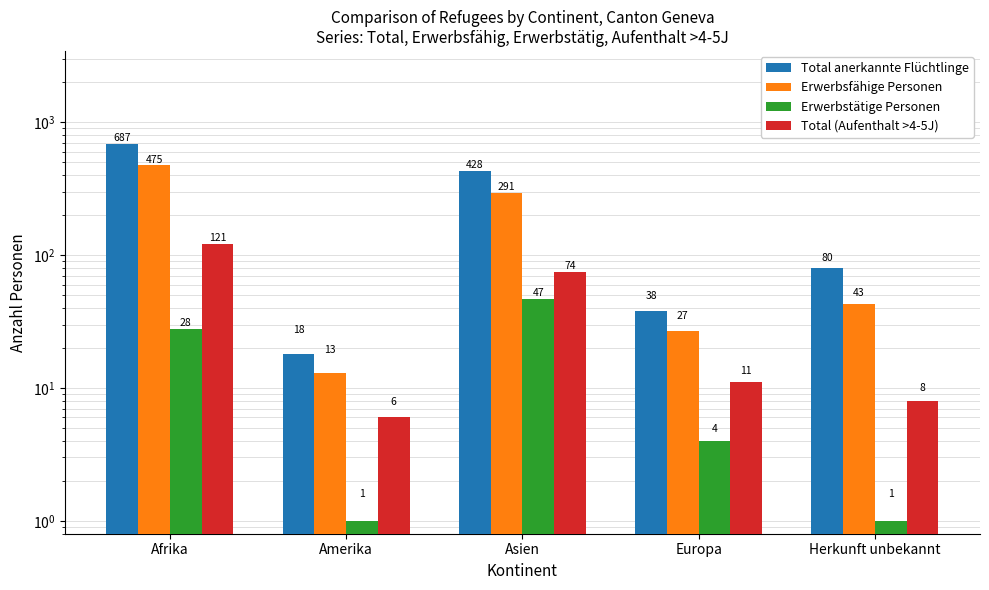

Reading left to right, list all the values displayed in this chart.

Total anerkannte Flüchtlinge: Afrika=687	Amerika=18	Asien=428	Europa=38	Herkunft unbekannt=80
Erwerbsfähige Personen: Afrika=475	Amerika=13	Asien=291	Europa=27	Herkunft unbekannt=43
Erwerbstätige Personen: Afrika=28	Amerika=1	Asien=47	Europa=4	Herkunft unbekannt=1
Total (Aufenthalt >4-5J): Afrika=121	Amerika=6	Asien=74	Europa=11	Herkunft unbekannt=8